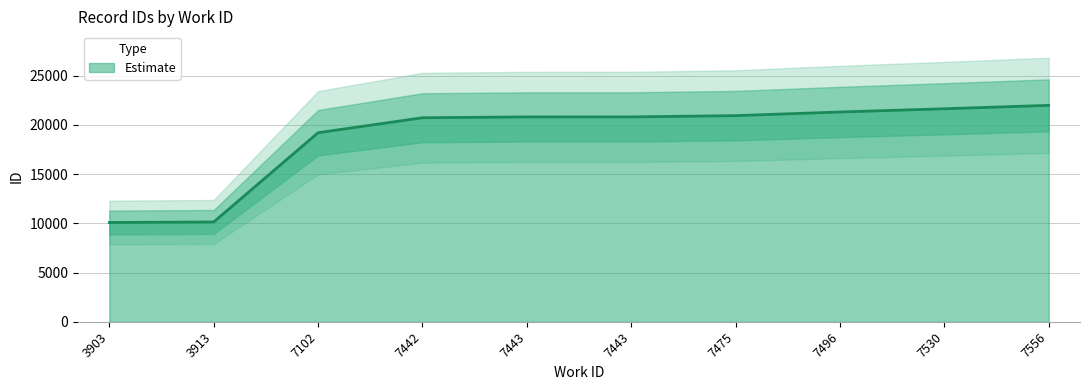

True or false: the data has more than 1 interior local peaks.

False